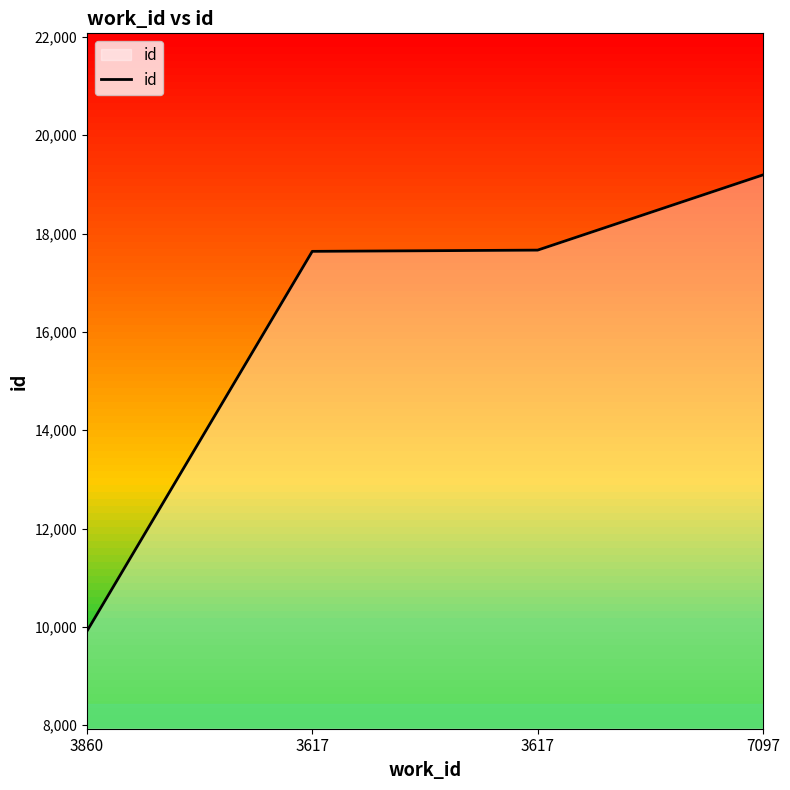

What is the average value?

16102